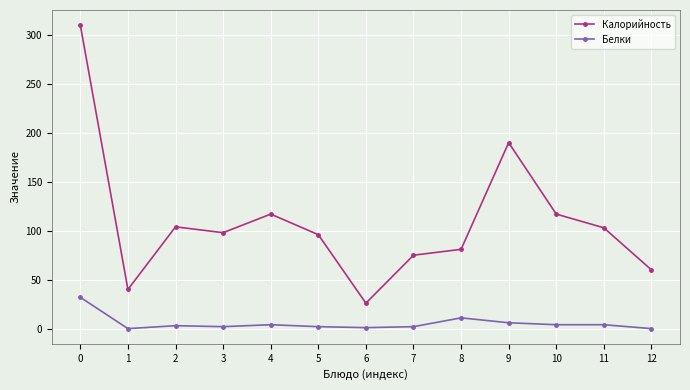

List the series in order of their overall mean, highest first.

Калорийность, Белки